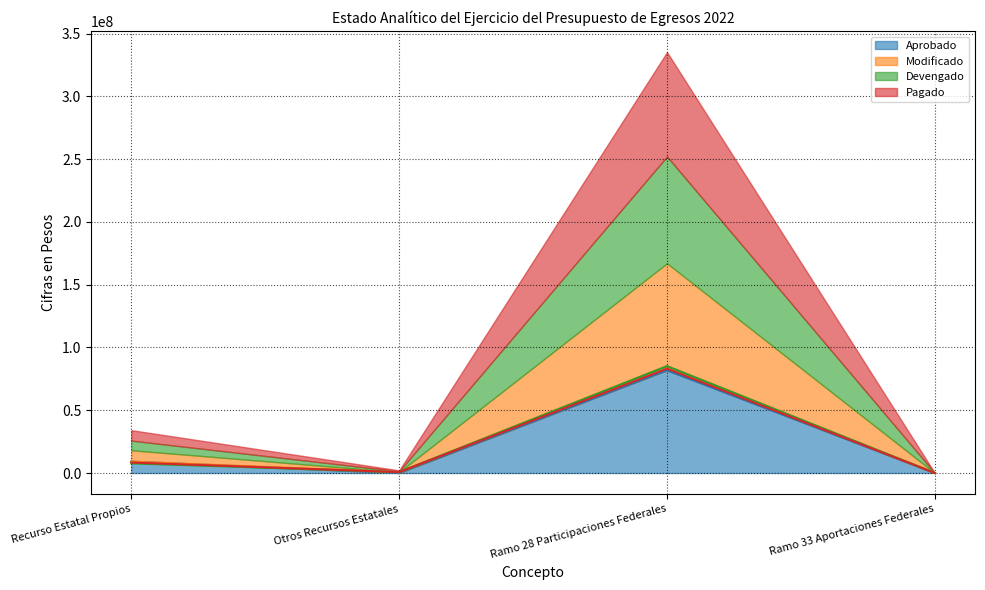

At which category is the sum across all series the highest?

Ramo 28 Participaciones Federales